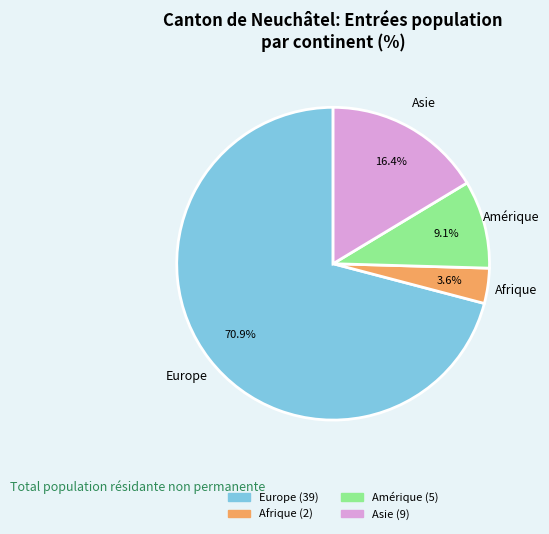

Is there a majority slice in this chart?

Yes